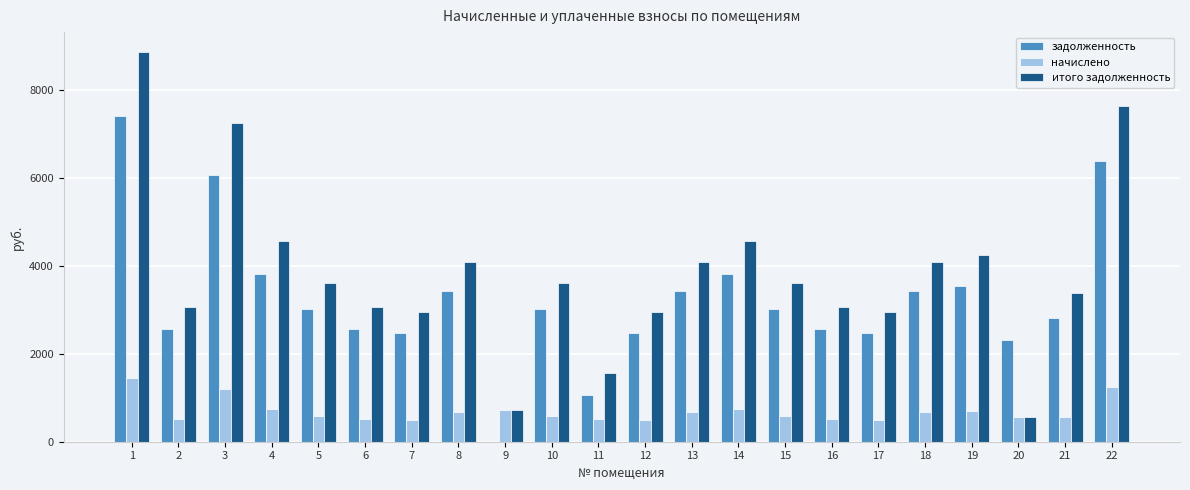

How many groups of bars are there?

22